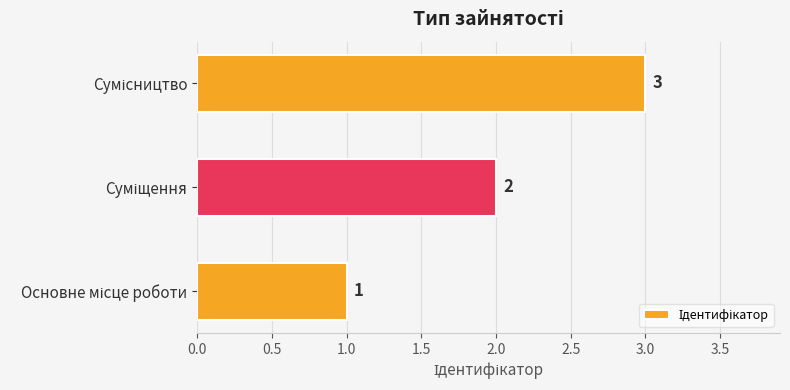

How many data points are less than 2?

1